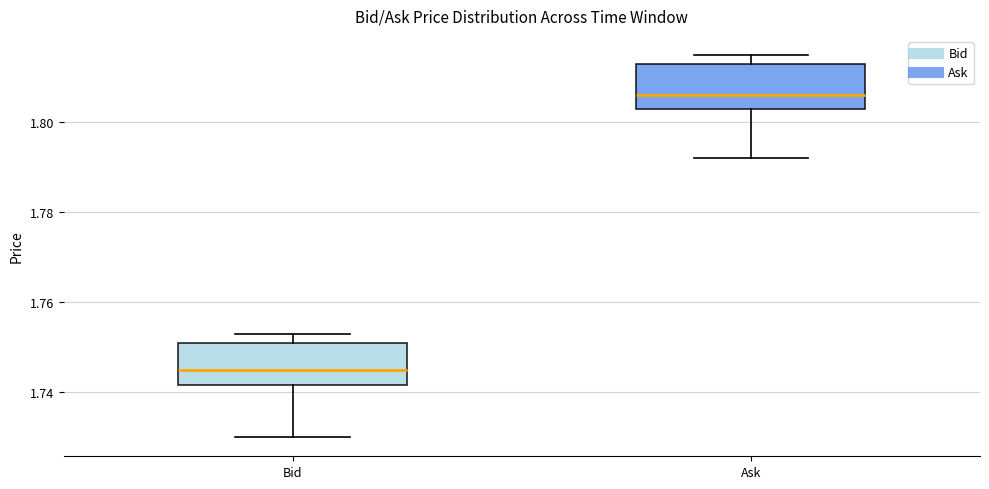

Where is the lower edge of the box for Ask on the y-axis? The values are not printed on the chart, so give them approximately, as read against the axis.

1.804